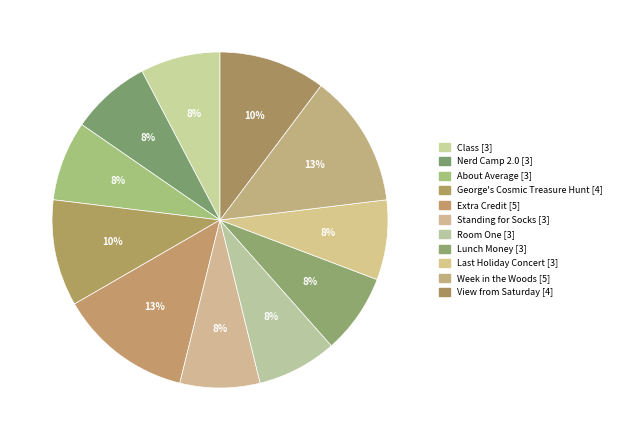

Is it true that Class is 8% of the pie?

True